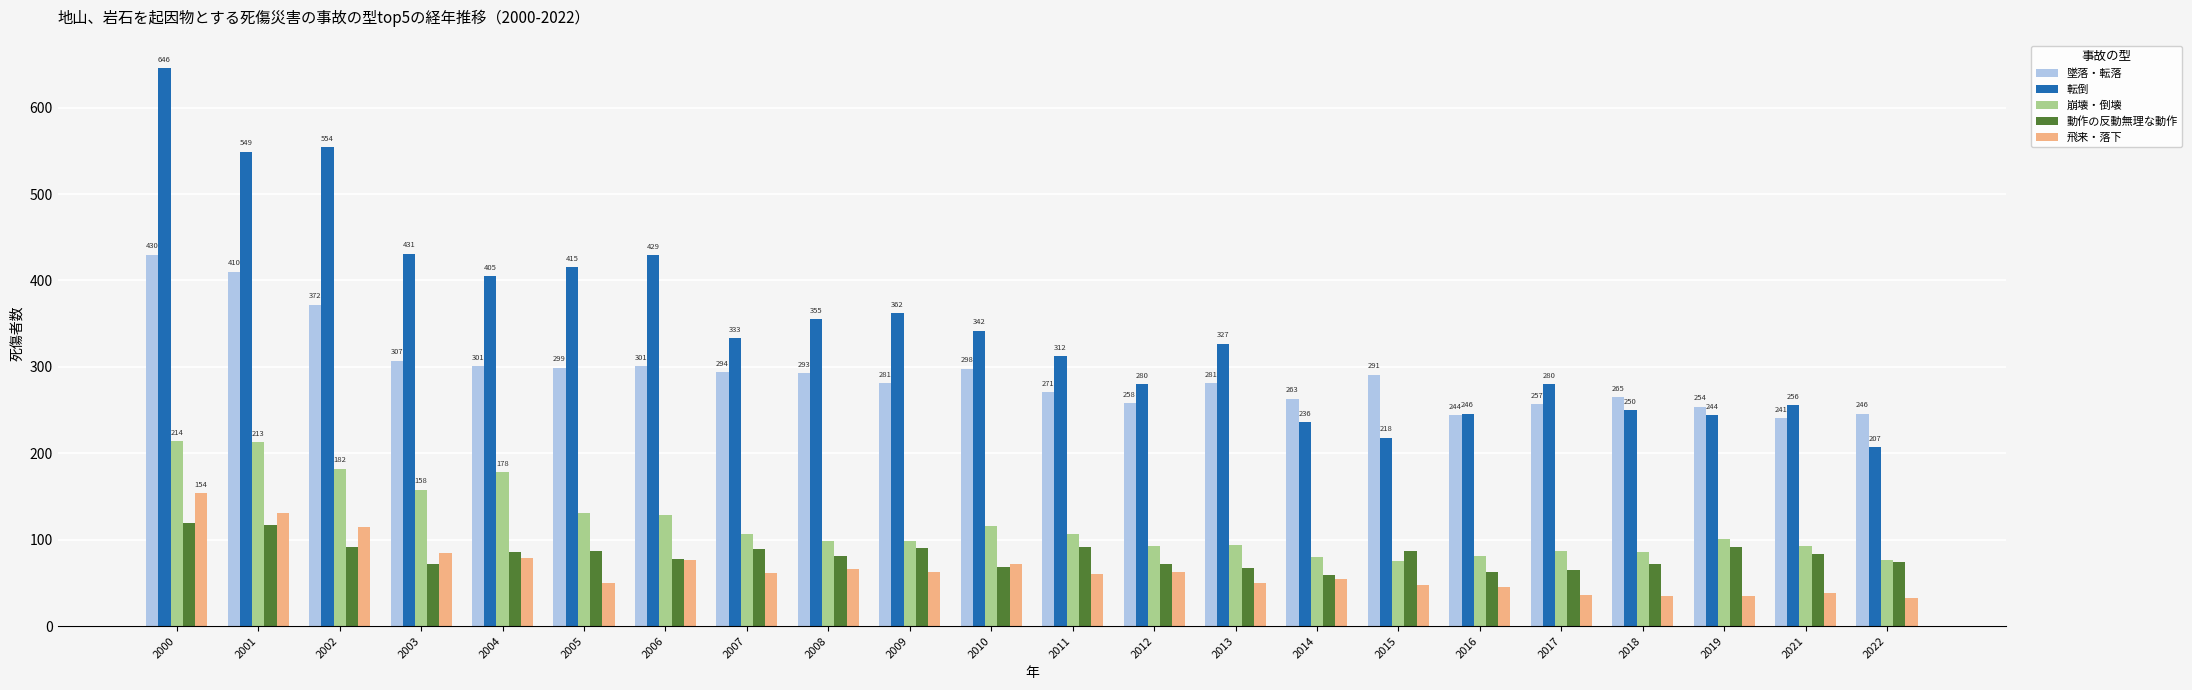

What is the maximum value shown in the chart?

646